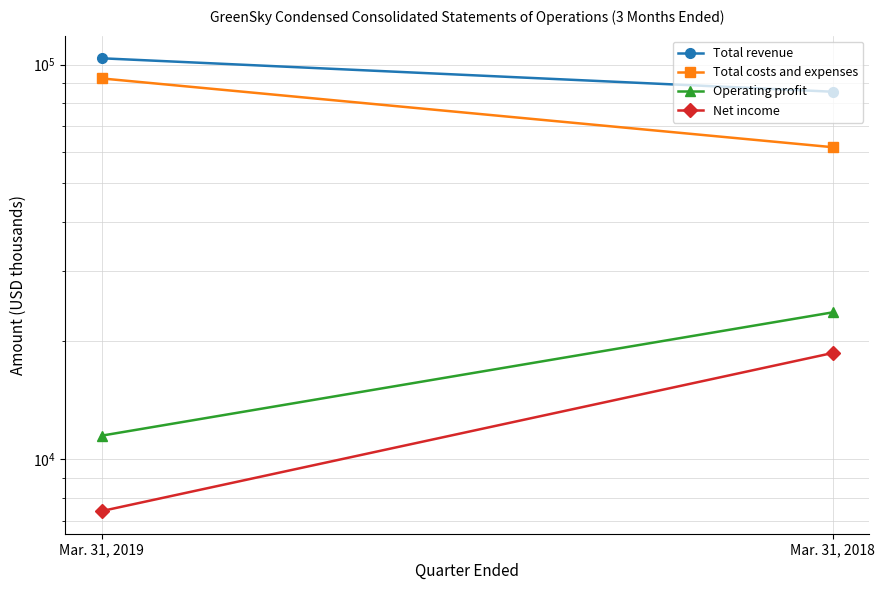

Between Mar. 31, 2019 and Mar. 31, 2018, which is larger?

Mar. 31, 2019